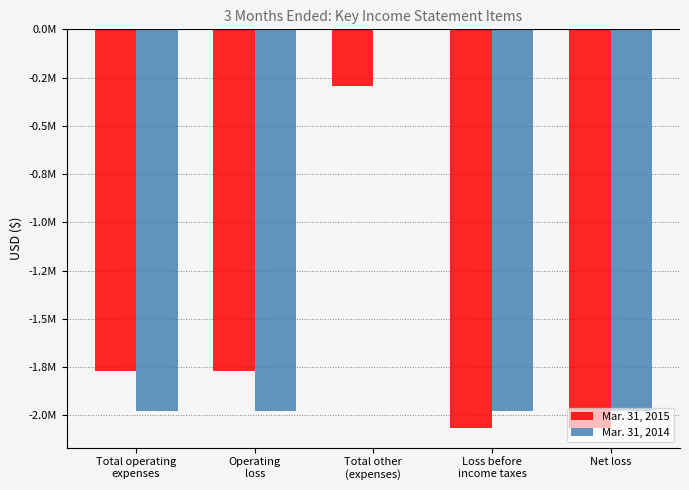

What is the greatest value displayed?

-2000